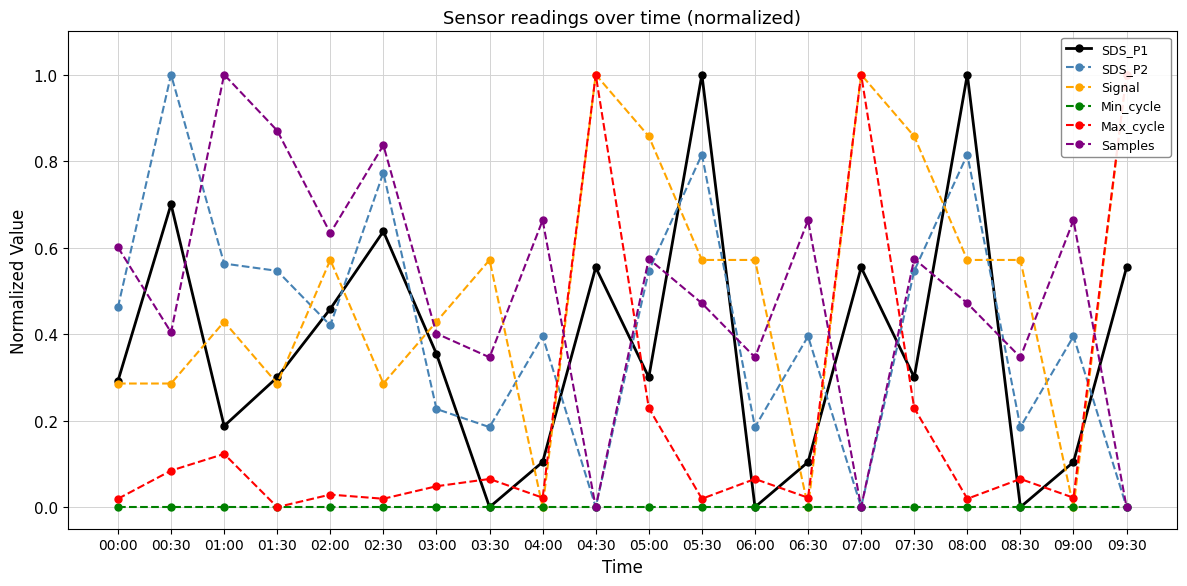

At which category does Samples reach its first local valley?

00:30